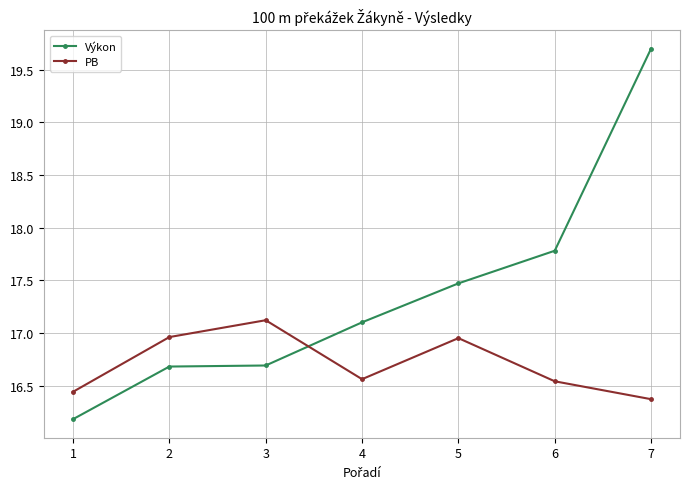

What is the highest value of the Výkon series?

19.7